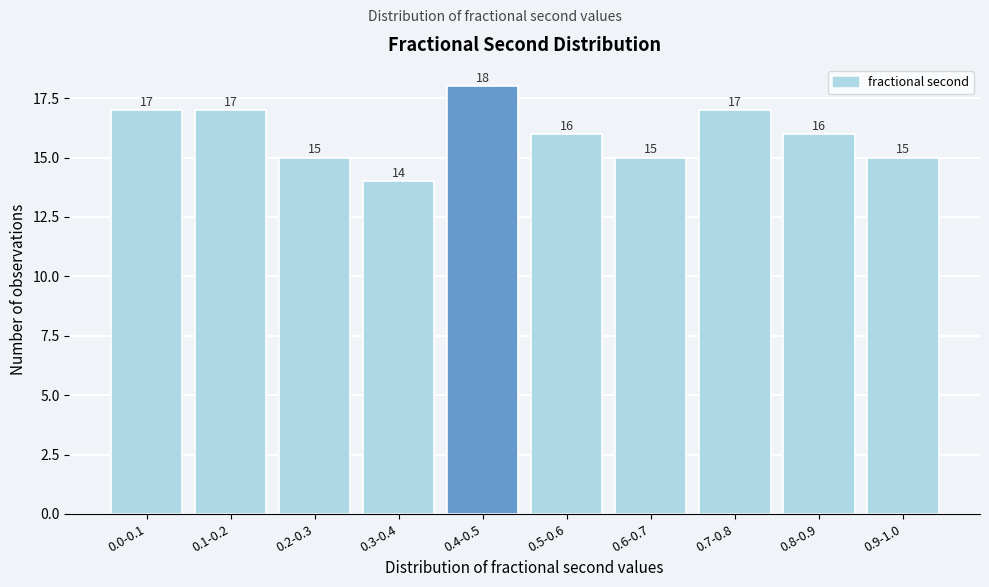

Reading right to left, transcribe all the data shown in this chart.

0.9-1.0=15	0.8-0.9=16	0.7-0.8=17	0.6-0.7=15	0.5-0.6=16	0.4-0.5=18	0.3-0.4=14	0.2-0.3=15	0.1-0.2=17	0.0-0.1=17